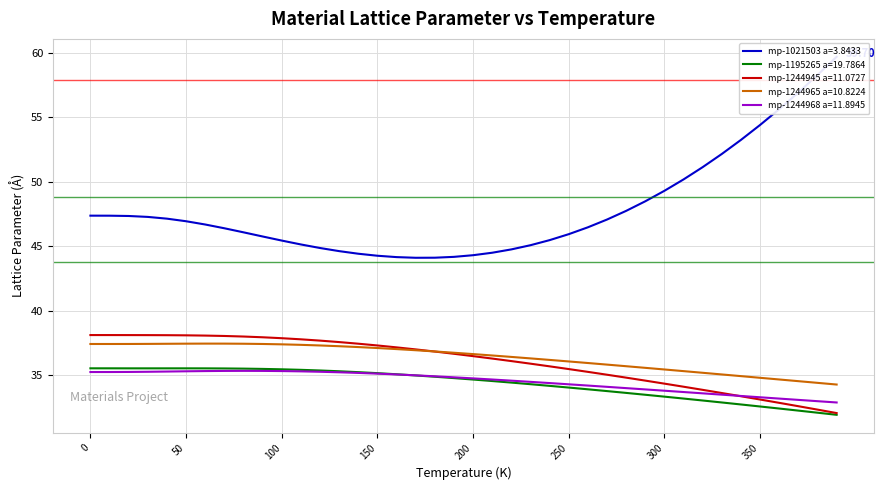

True or false: mp-1195265 a=19.7864 and mp-1244965 a=10.8224 intersect in this chart.

False